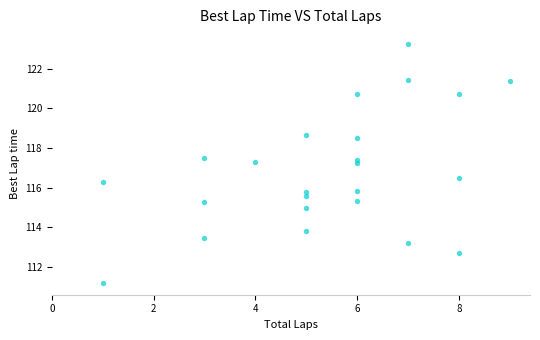

What is the range of Y values (max minus min)?

12.0